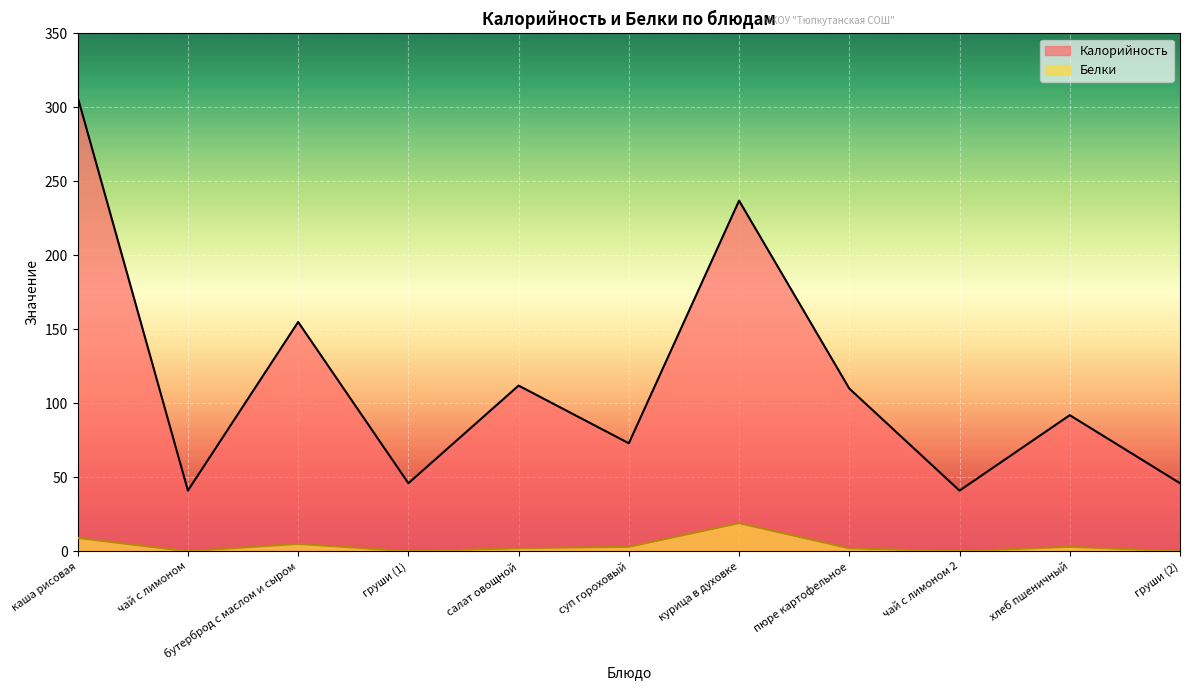

What are all the series names shown in the legend?

Калорийность, Белки